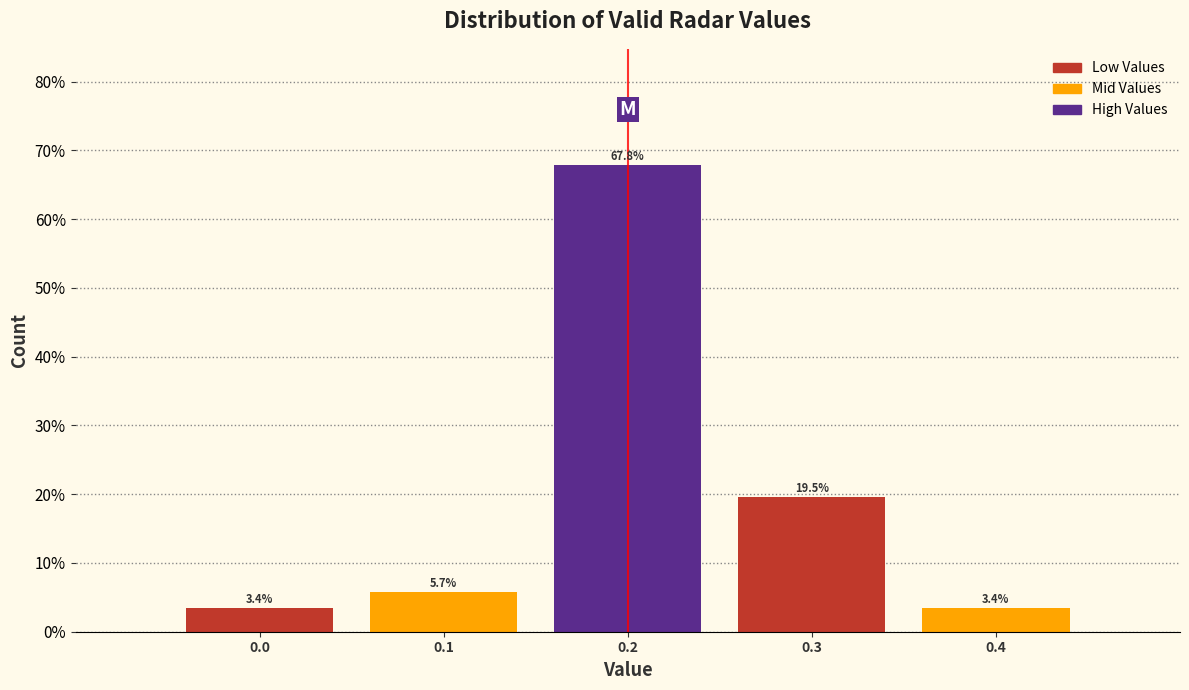

Reading right to left, extract all data points from this chart.

0.4=3.4	0.3=19.5	0.2=67.8	0.1=5.7	0.0=3.4